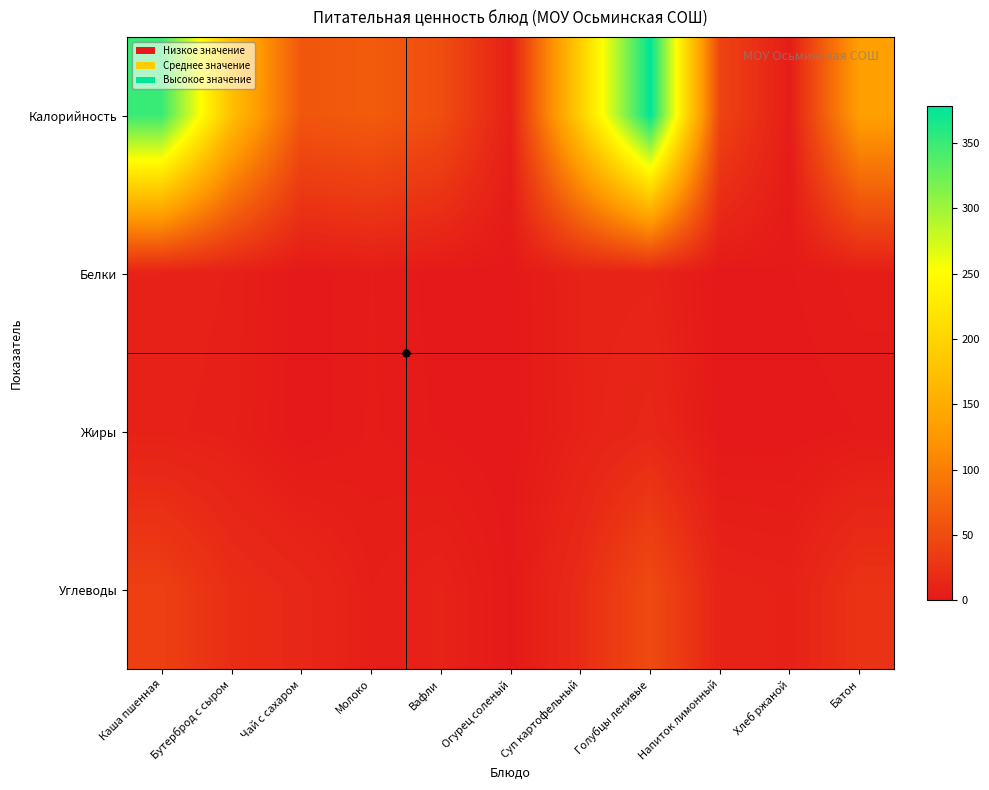

How many series are shown in this chart?

4